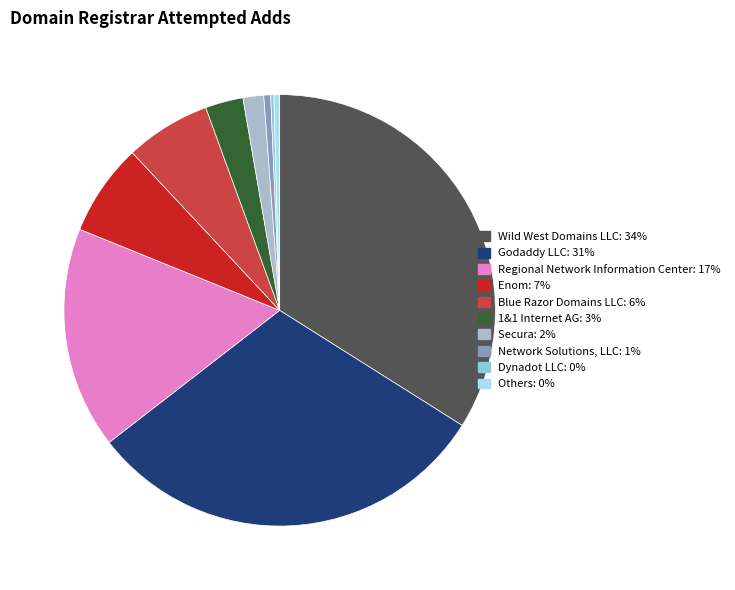

Does any single category account for the majority?

No